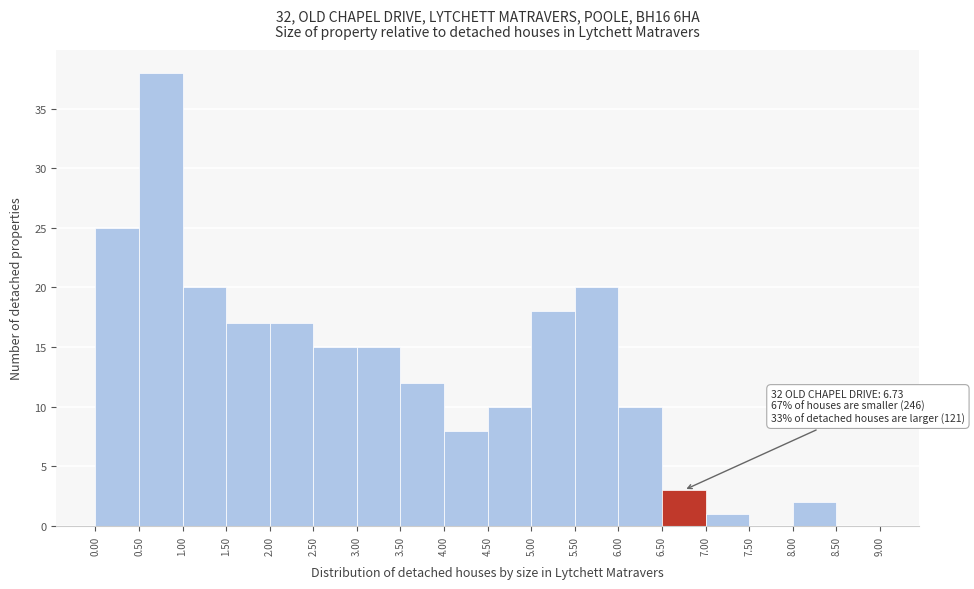

Over which range of the x-axis is the bar tallest?

0.50 to 1.00